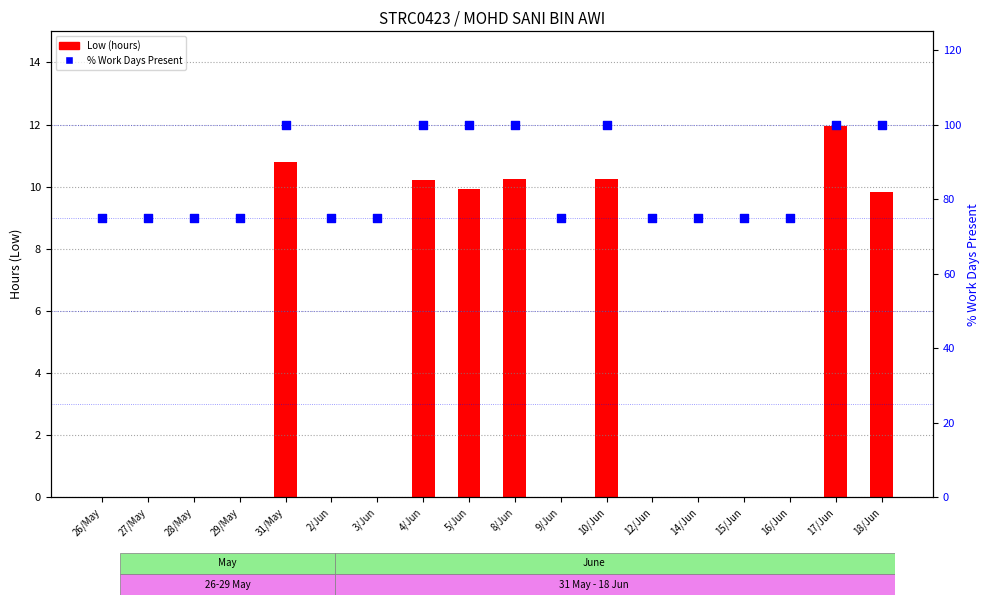

Which series has the largest Y range (max minus min)?

% Work Days Present